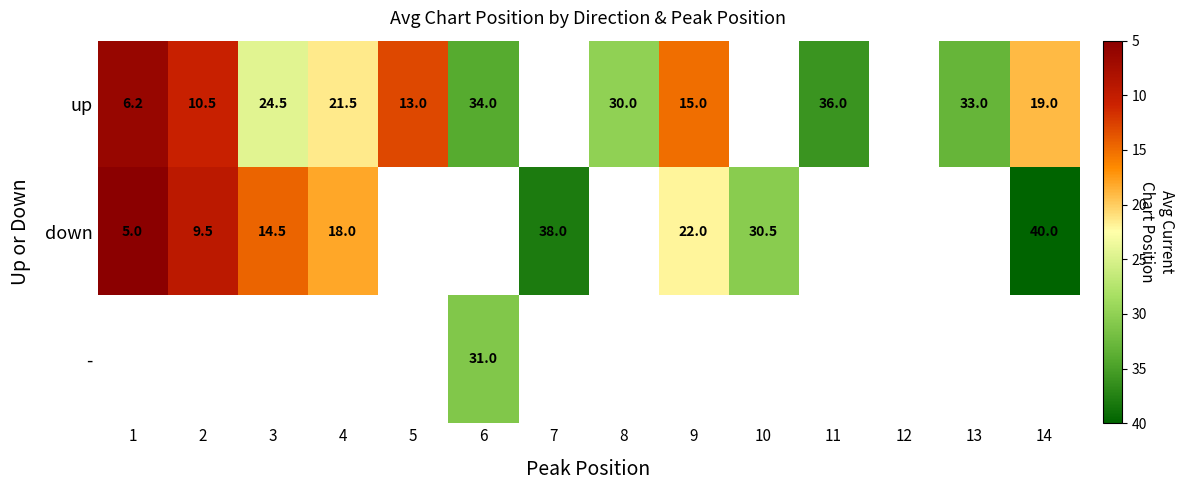

The up series shows 46.6 at 8. True or false?

False